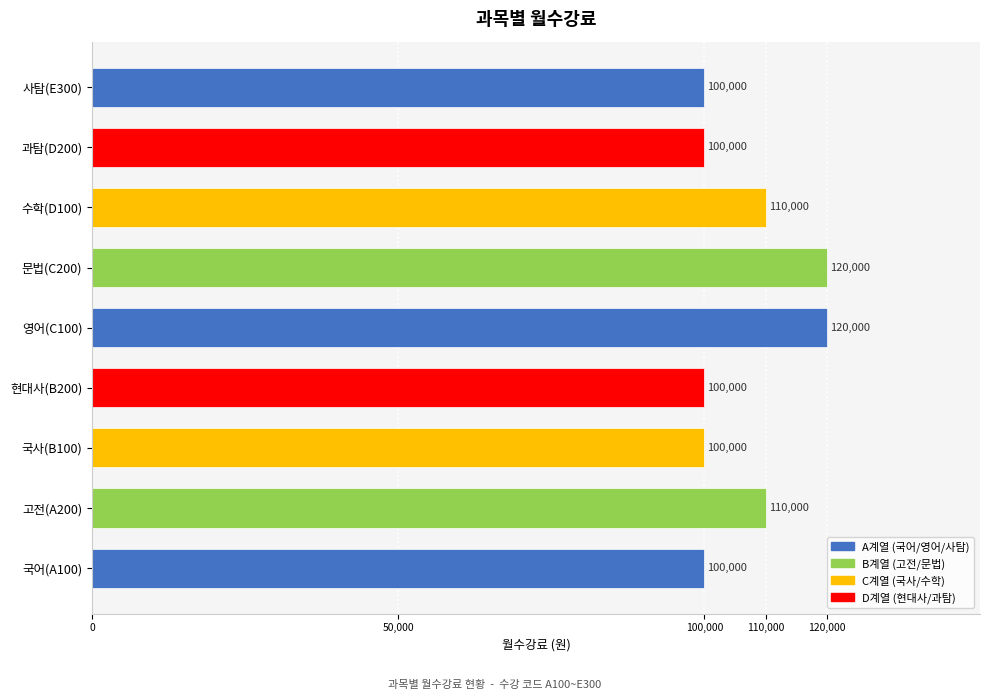

What is the change in value from 국어(A100) to 문법(C200)?

+20000